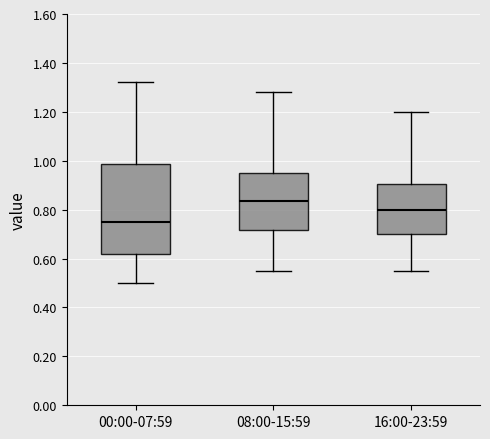

Reading left to right, read every box against the y-axis: the position of its median line, the range the box covers, and the ends of its whiskers. The values are not printed on the chart, so give them approximately, as read against the axis.

00:00-07:59: median 0.76, box 0.62 to 0.98, whiskers 0.50 to 1.32
08:00-15:59: median 0.84, box 0.72 to 0.96, whiskers 0.56 to 1.28
16:00-23:59: median 0.80, box 0.70 to 0.90, whiskers 0.56 to 1.20